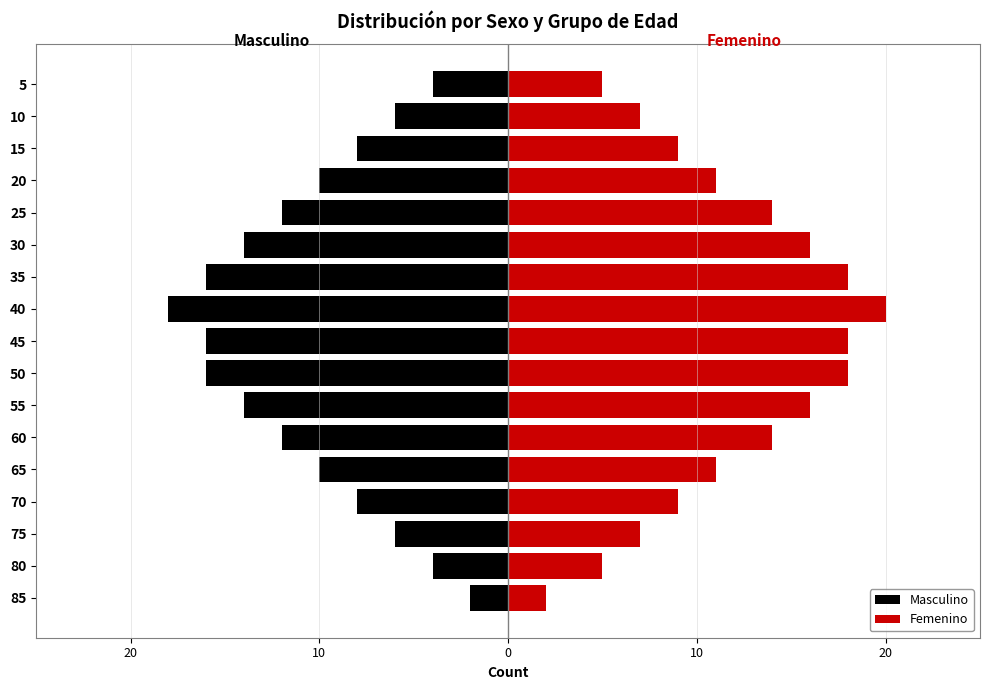

Is it true that Femenino equals 6 at 30?

False